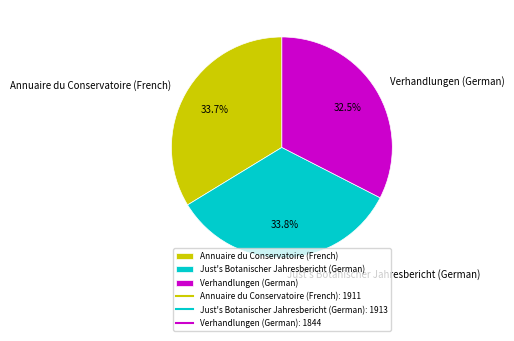

Is there a majority slice in this chart?

No